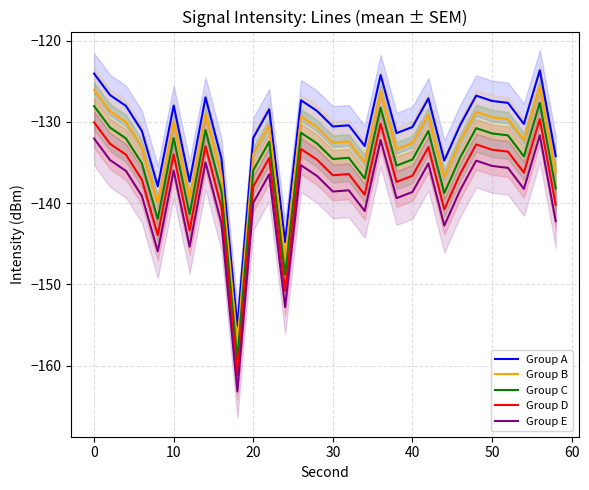

Does the chart have visible grid lines?

Yes